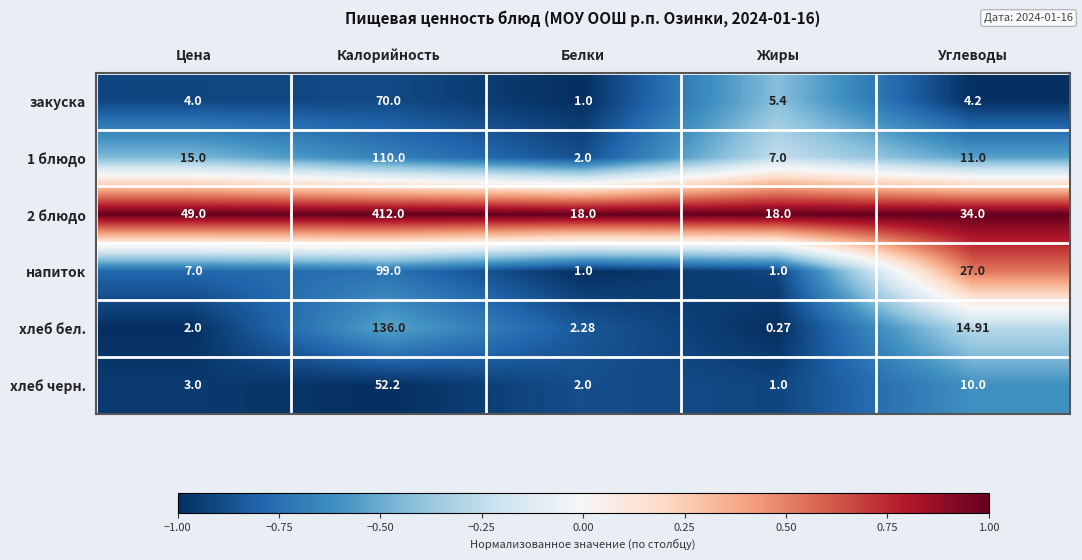

Which category has the lowest value across all series?

Жиры